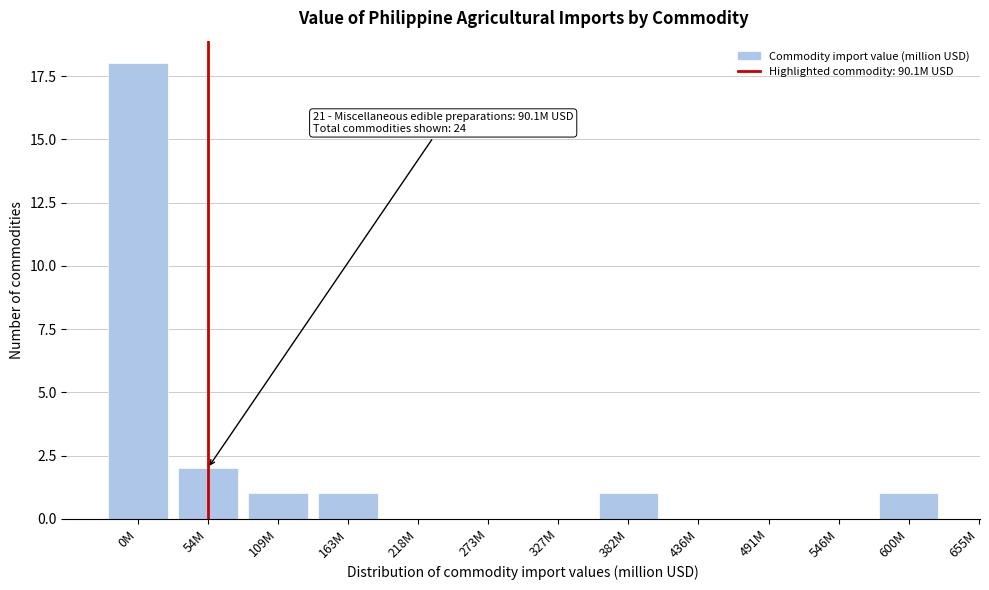

Reading left to right, transcribe all the data shown in this chart.

0M=18	54M=2	109M=1	163M=1	218M=0	273M=0	327M=0	382M=1	436M=0	491M=0	546M=0	600M=1